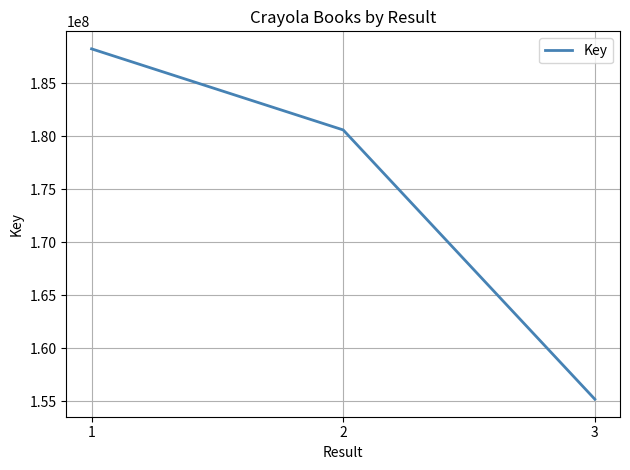

List the labels in order of value, smallest first.

3, 2, 1